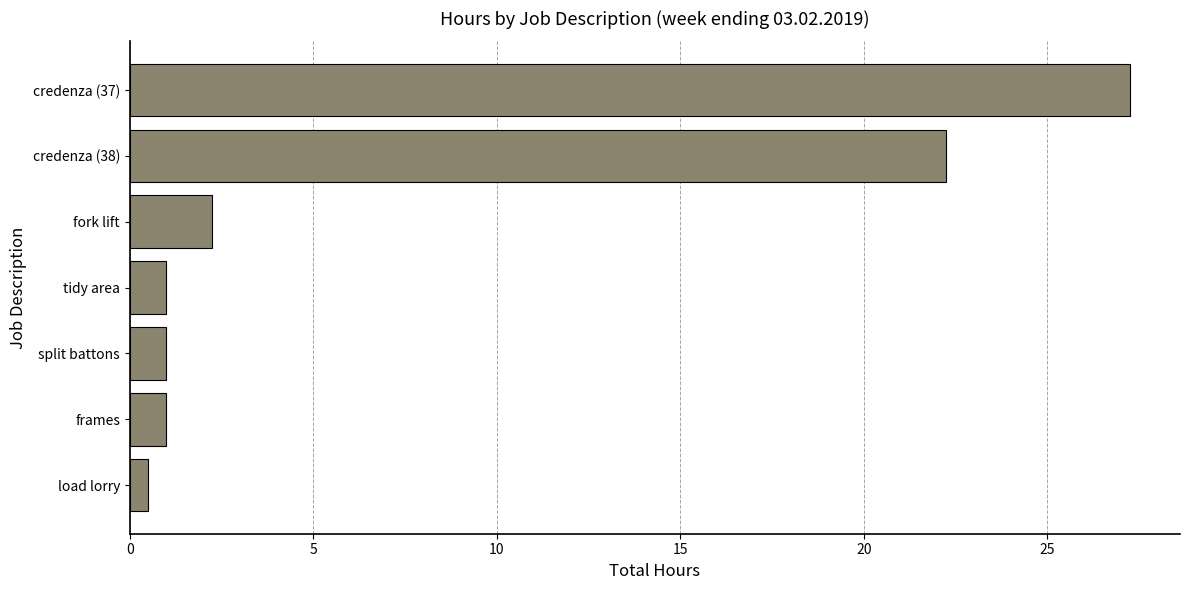

True or false: the data shows 47.4 at credenza (37).

False